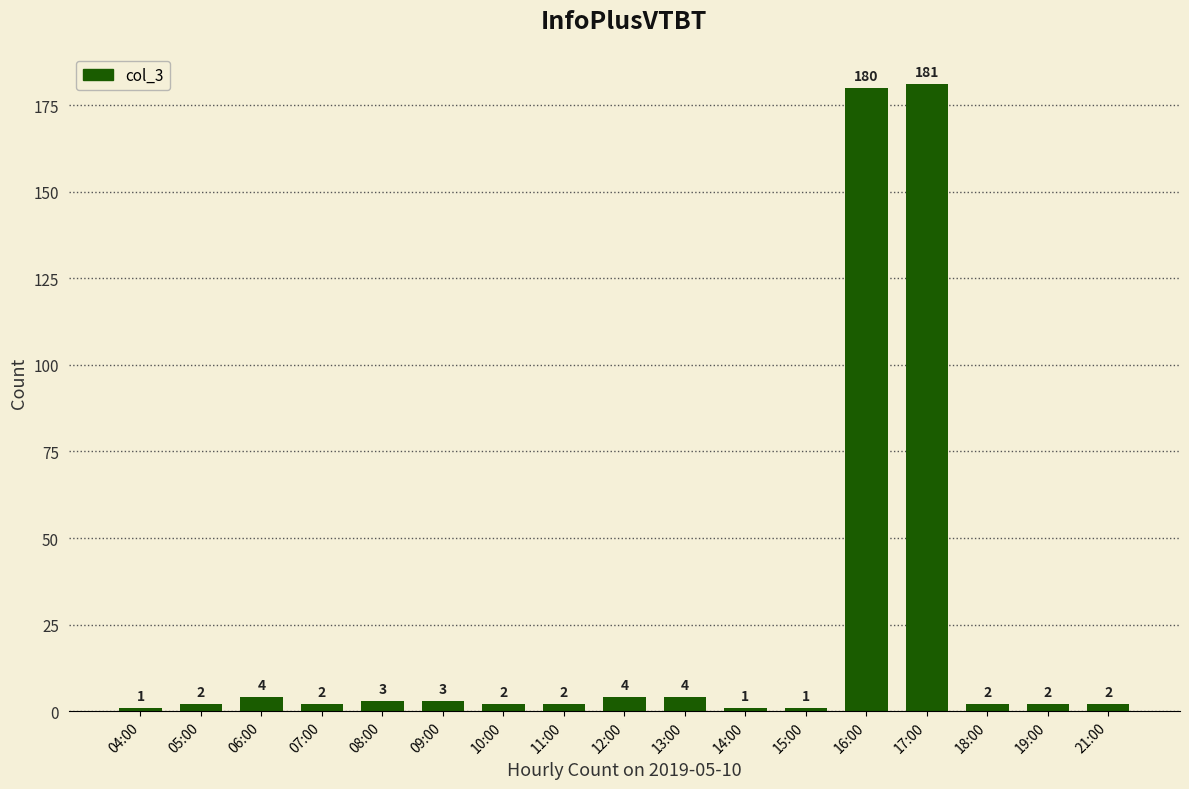

What is the label of the 14th bar from the left?

17:00